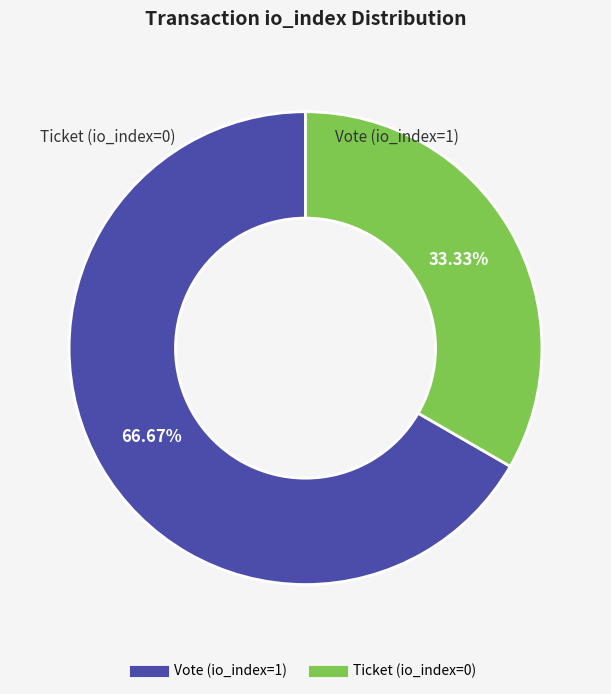

True or false: Vote accounts for 88% of the total.

False